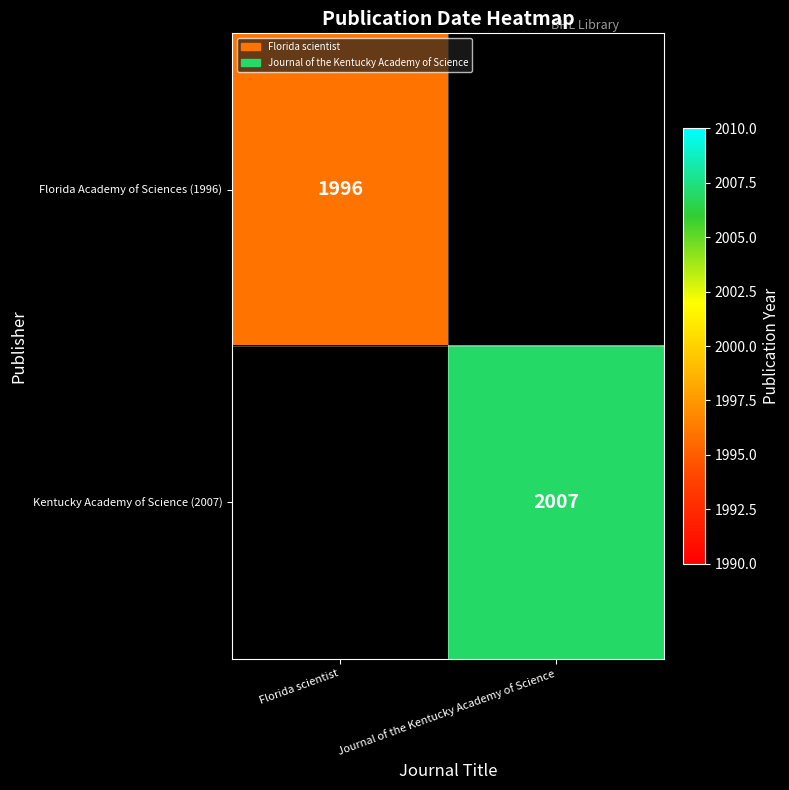

What is the greatest value displayed?

2007.0